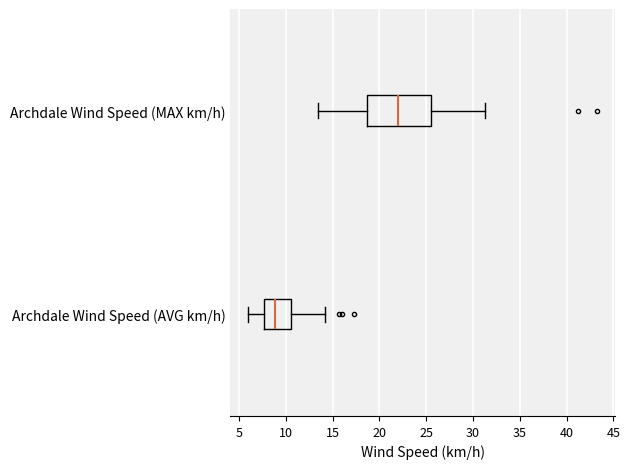

Which box is the widest, from its left edge to its right edge?

Archdale Wind Speed (MAX km/h)